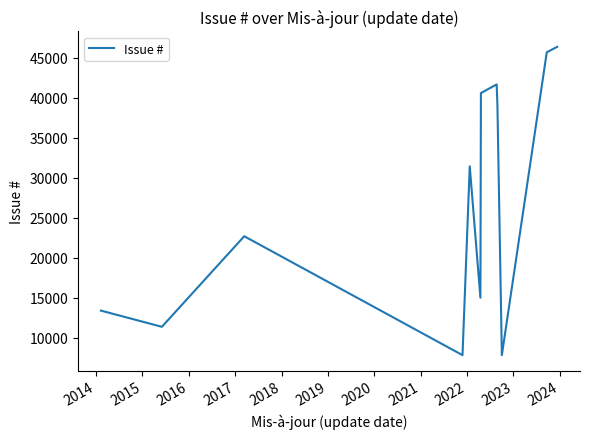

What is the difference between the maximum and minimum values?

38482